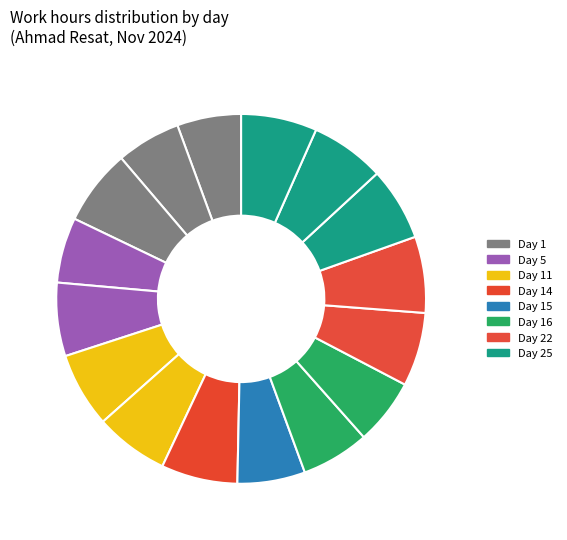

Which category has the biggest portion of the pie?

Day 14